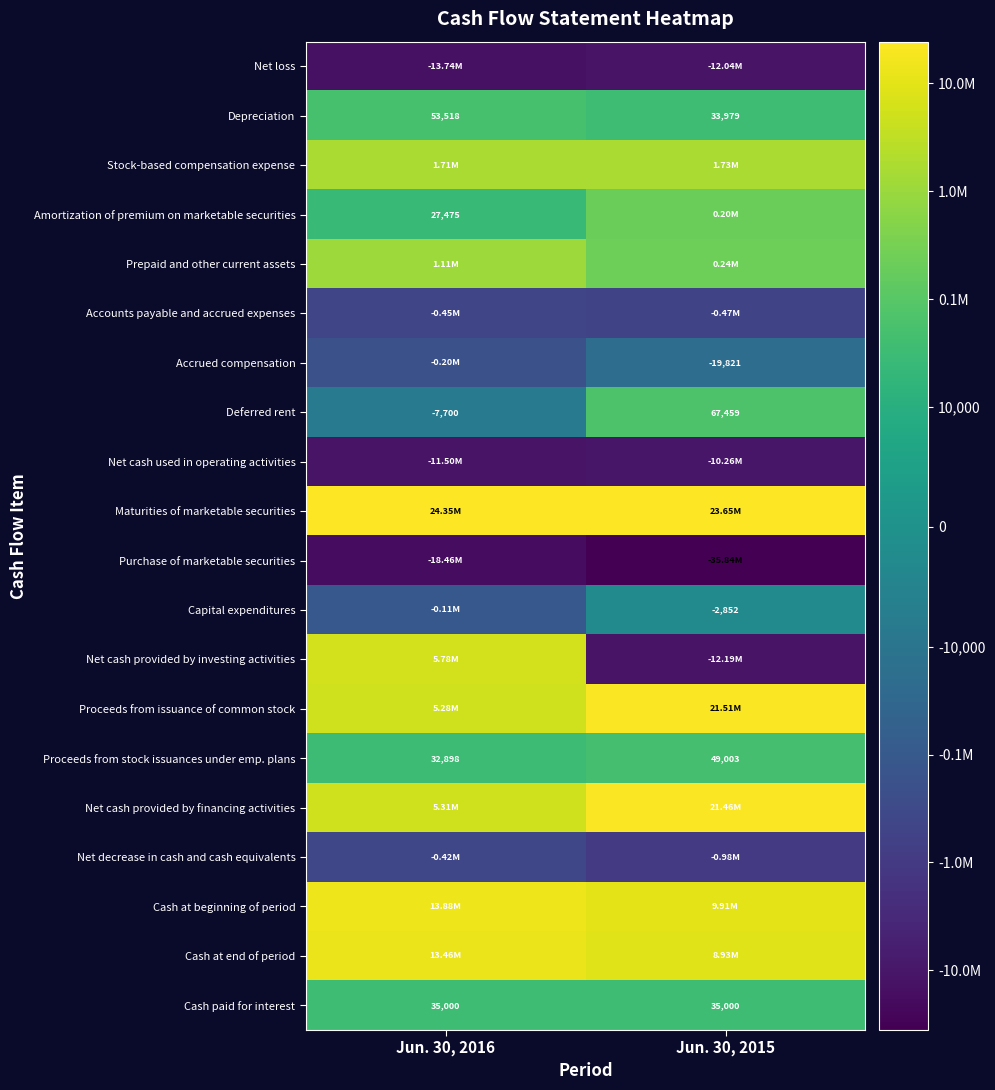

What is the sum of the Cash paid for interest values at Jun. 30, 2016 and Jun. 30, 2015?

70000